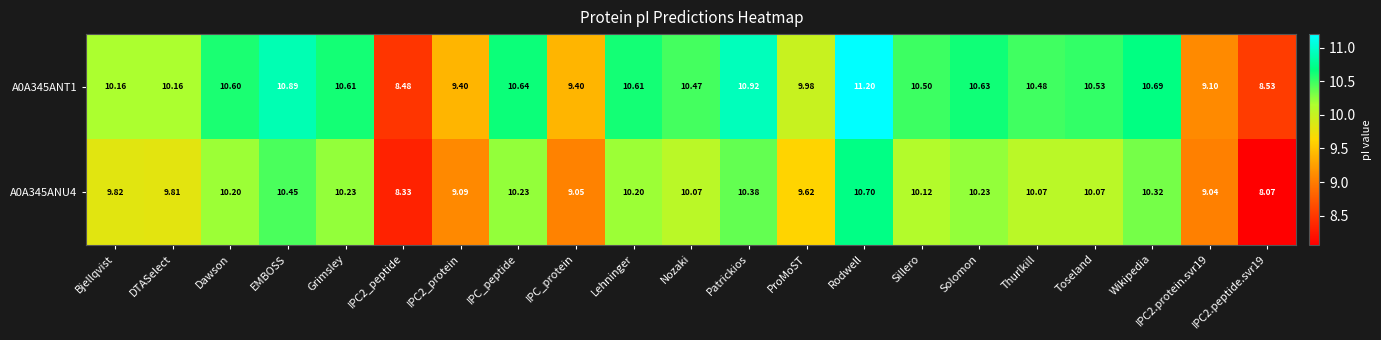

List the series in order of their peak value, lowest first.

A0A345ANU4, A0A345ANT1